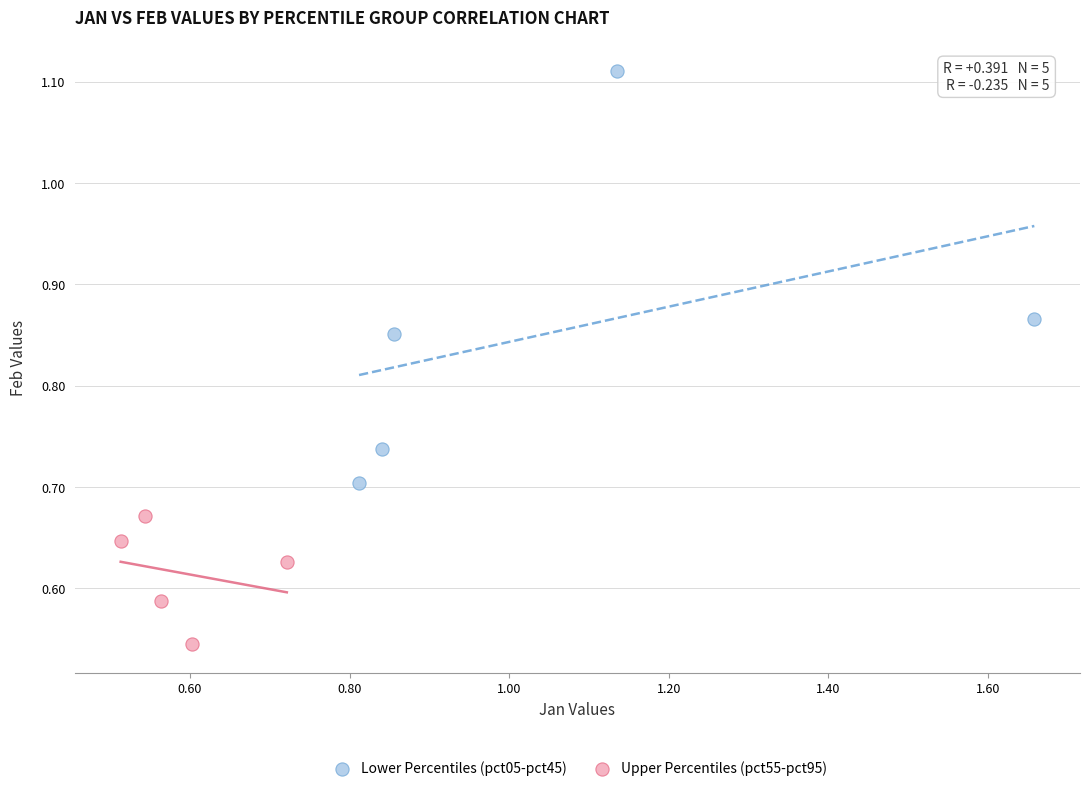

Which series contains the highest Y value?

Lower Percentiles (pct05-pct45)